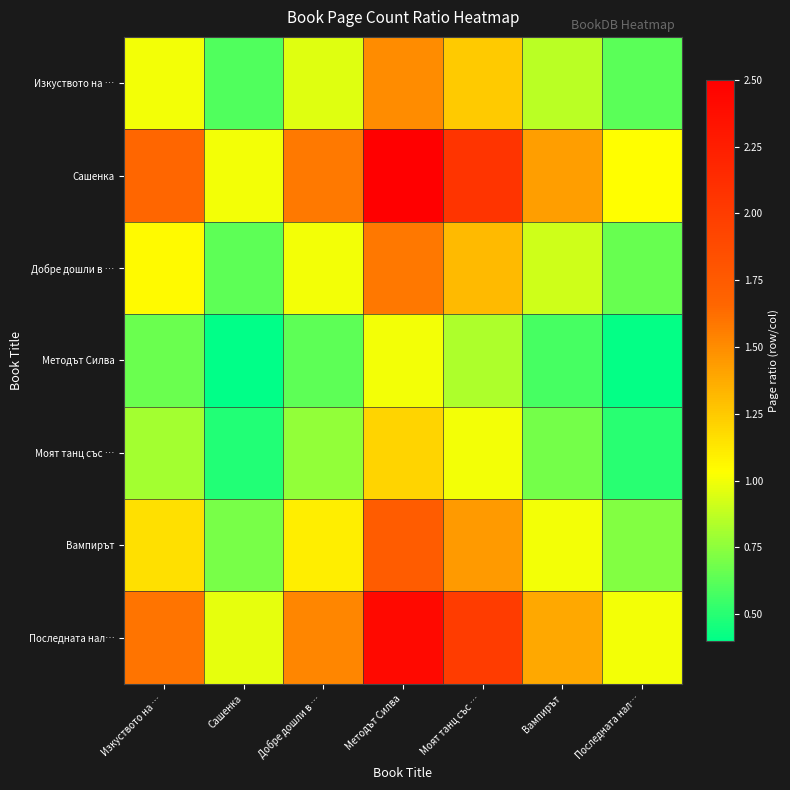

What is the difference between the highest and lowest values at Методът Силва?

1.5